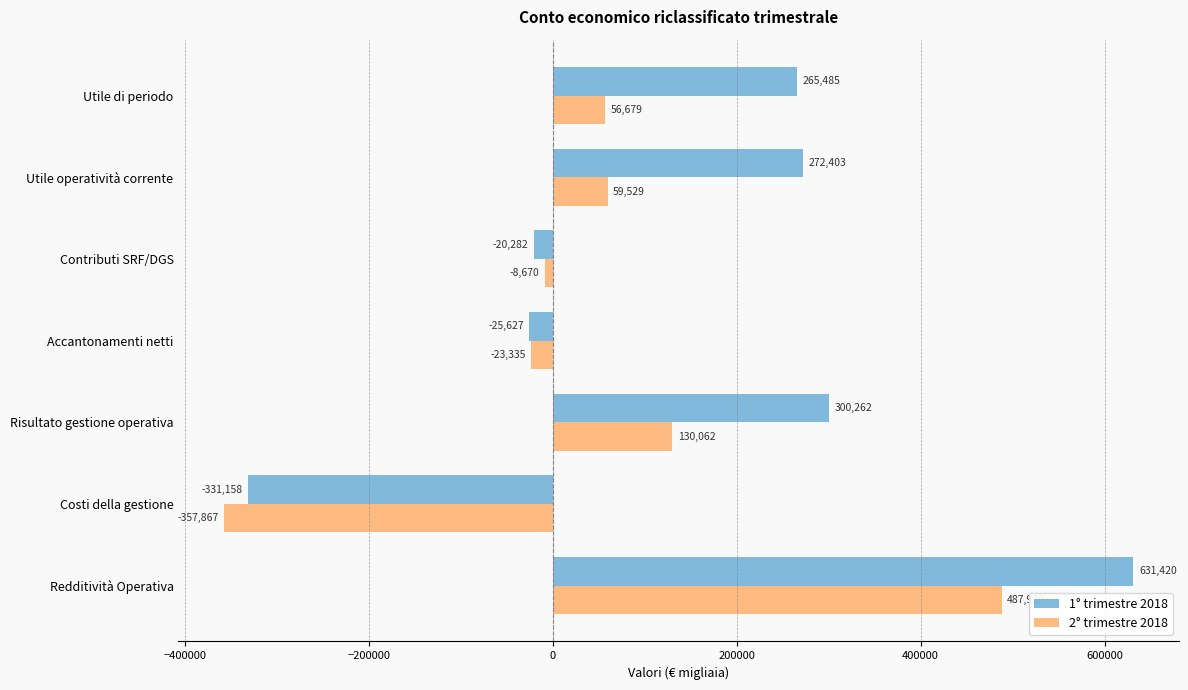

Which label corresponds to the largest value in the chart?

Redditività Operativa